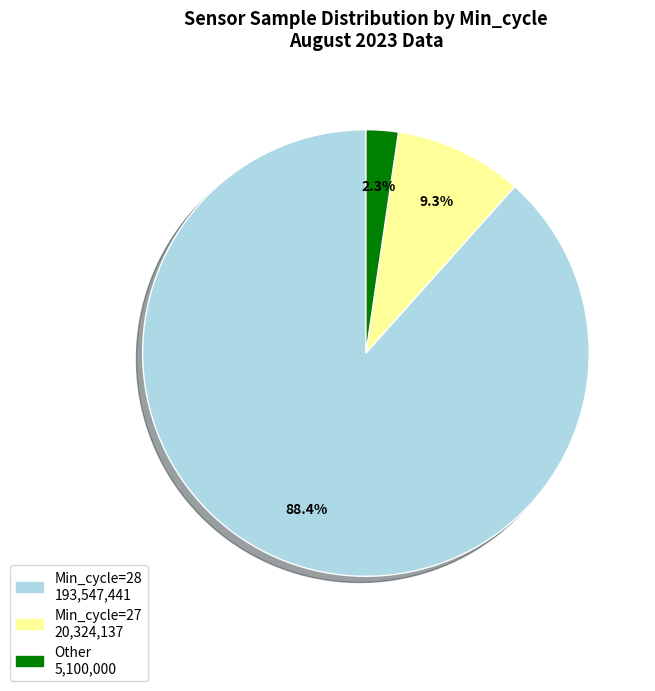

Does any single category account for the majority?

Yes